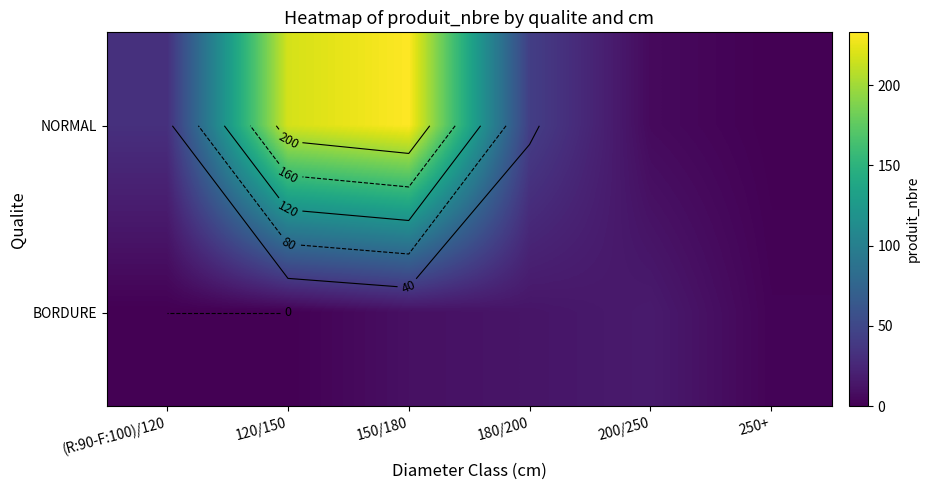

What is the total value across all series at 200/250?

23